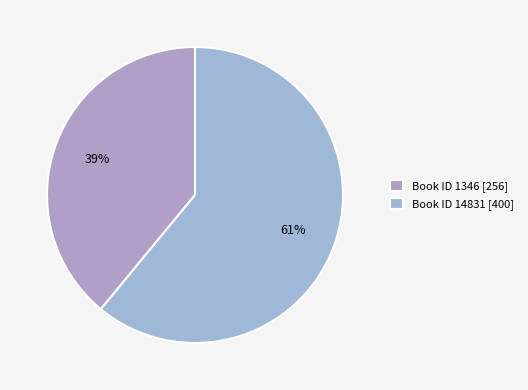

Which category accounts for the majority?

Book ID 14831 [400]